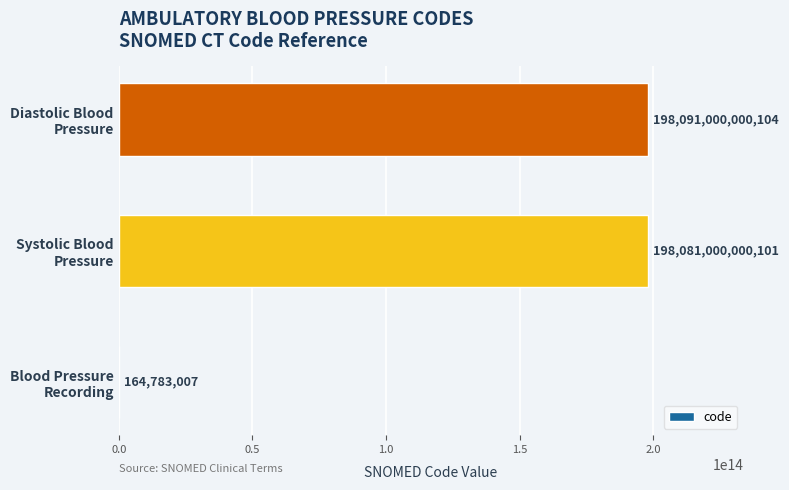

Are the bars grouped side by side (vs. stacked)?

No